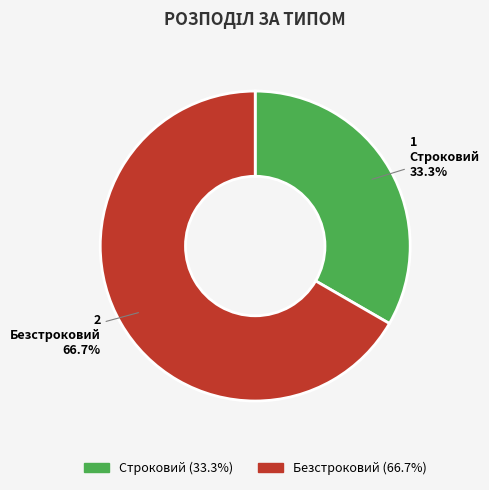

What is the majority slice?

Безстроковий